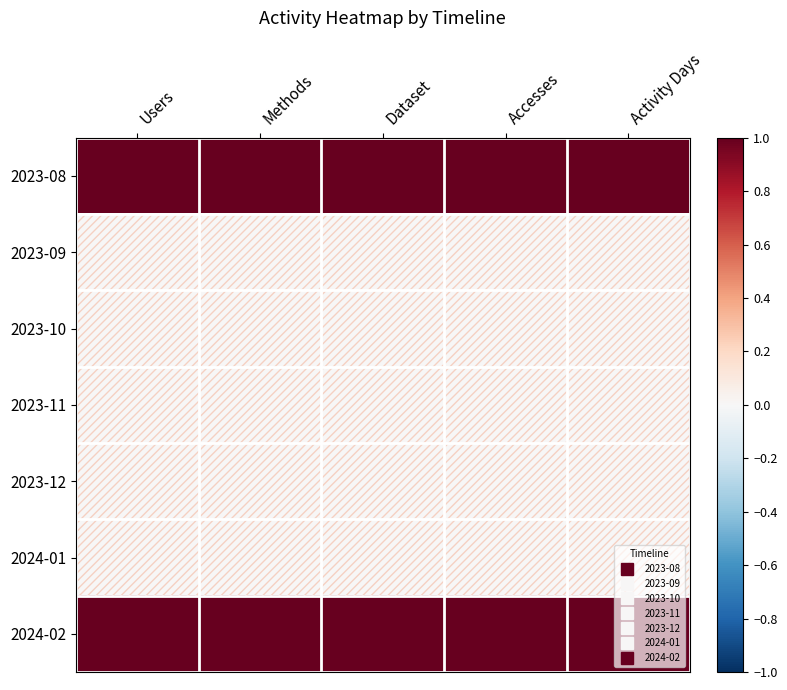

Reading left to right, extract all data points from this chart.

2023-08: Users=1	Methods=1	Dataset=1	Accesses=1	Activity Days=1
2023-09: Users=0	Methods=0	Dataset=0	Accesses=0	Activity Days=0
2023-10: Users=0	Methods=0	Dataset=0	Accesses=0	Activity Days=0
2023-11: Users=0	Methods=0	Dataset=0	Accesses=0	Activity Days=0
2023-12: Users=0	Methods=0	Dataset=0	Accesses=0	Activity Days=0
2024-01: Users=0	Methods=0	Dataset=0	Accesses=0	Activity Days=0
2024-02: Users=1	Methods=1	Dataset=1	Accesses=1	Activity Days=1